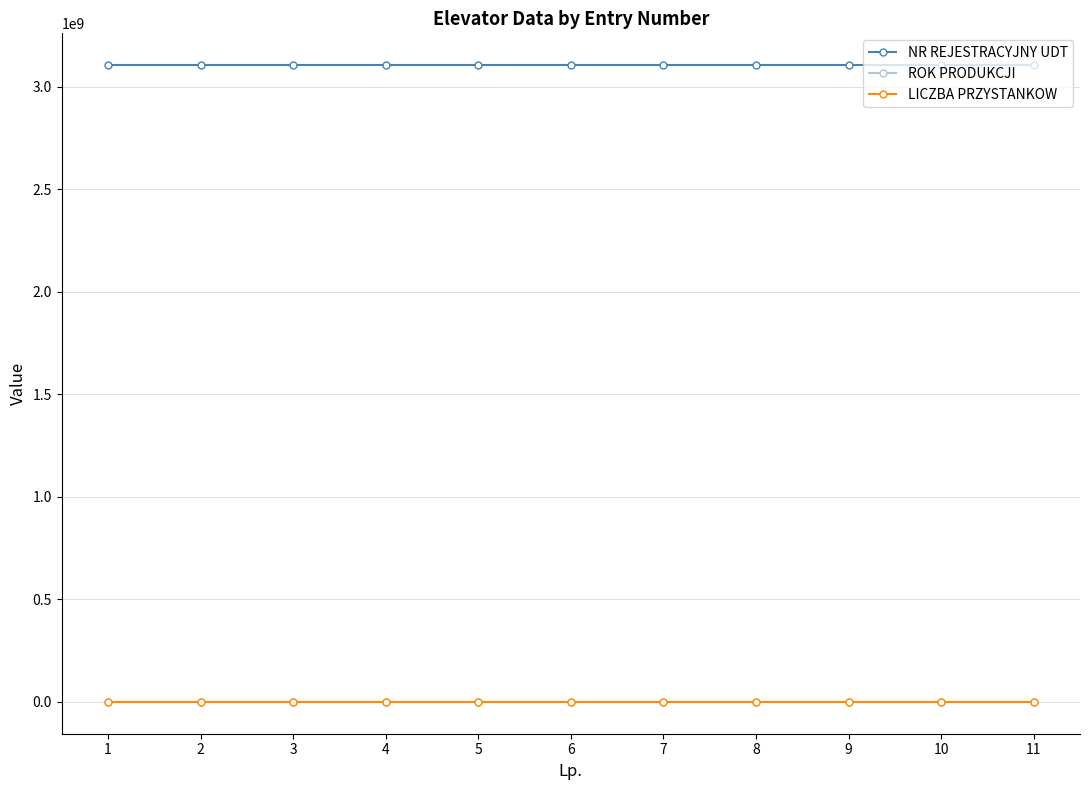

True or false: NR REJESTRACYJNY UDT has more than 0 interior local peaks.

True